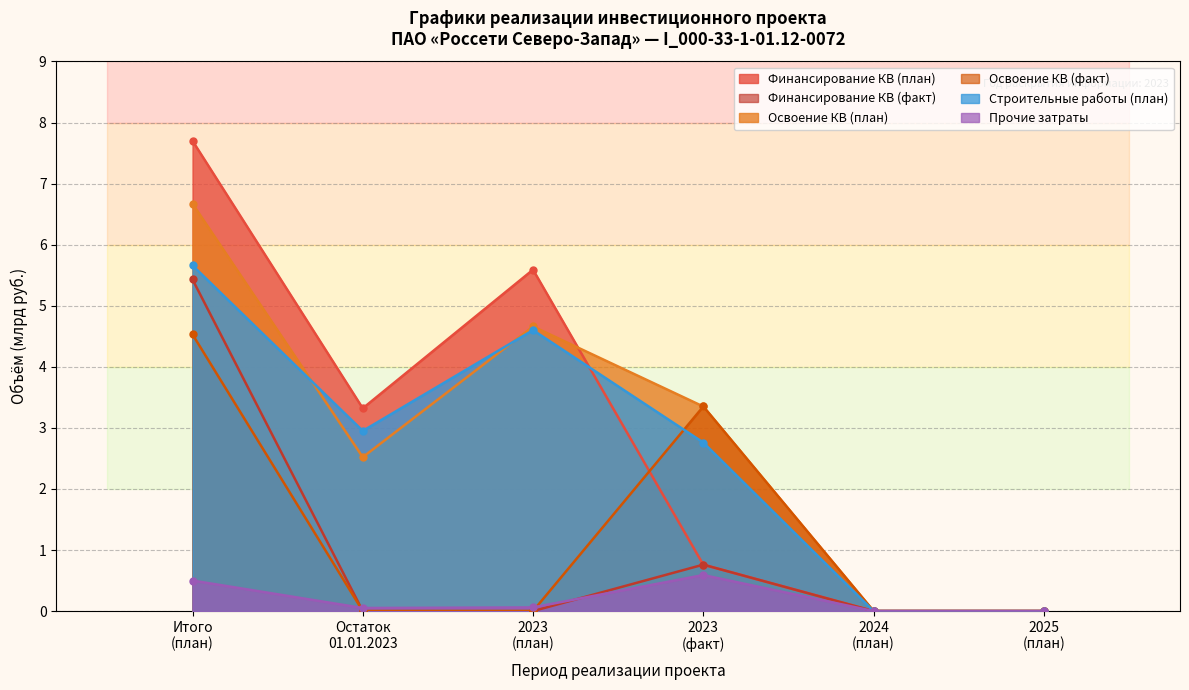

How many lines are shown in the chart?

6